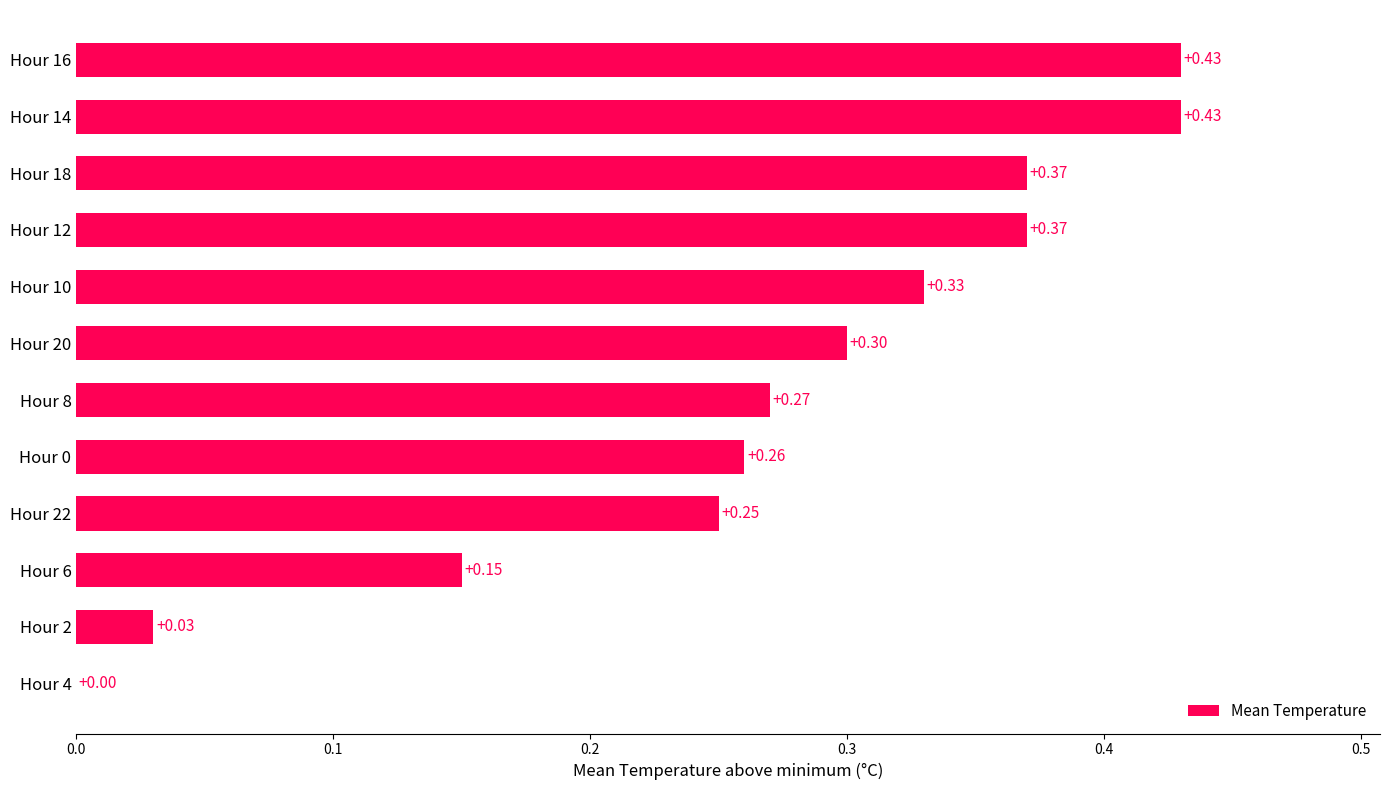

Which has a higher value, Hour 8 or Hour 14?

Hour 14